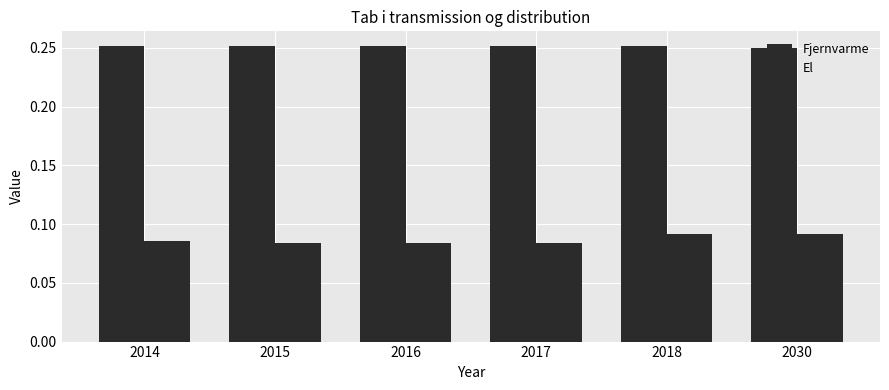

How many bars are there in each group?

2